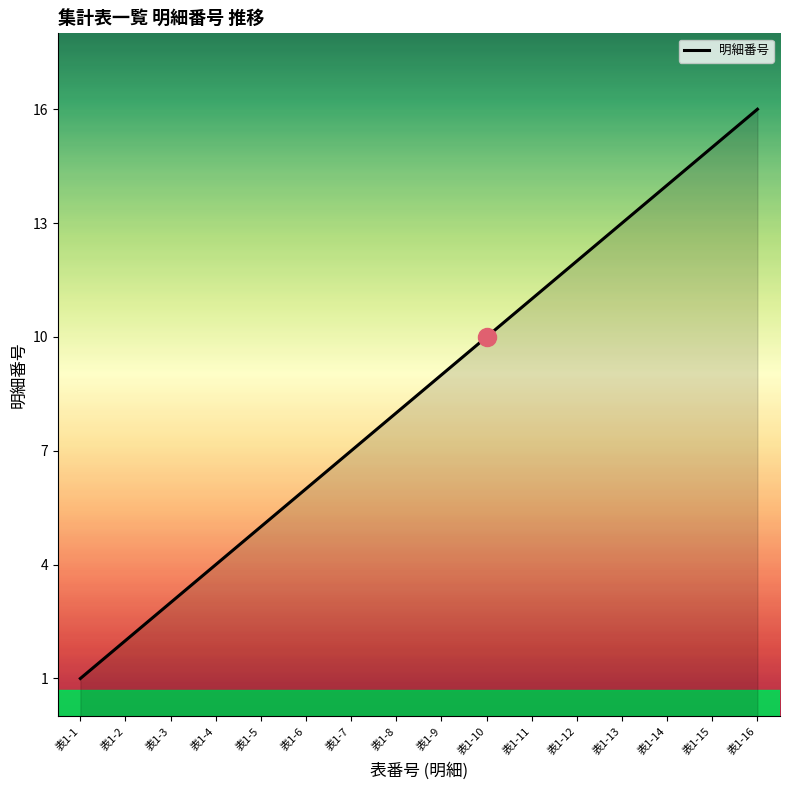

Reading left to right, transcribe all the data shown in this chart.

表1-1=1	表1-2=2	表1-3=3	表1-4=4	表1-5=5	表1-6=6	表1-7=7	表1-8=8	表1-9=9	表1-10=10	表1-11=11	表1-12=12	表1-13=13	表1-14=14	表1-15=15	表1-16=16